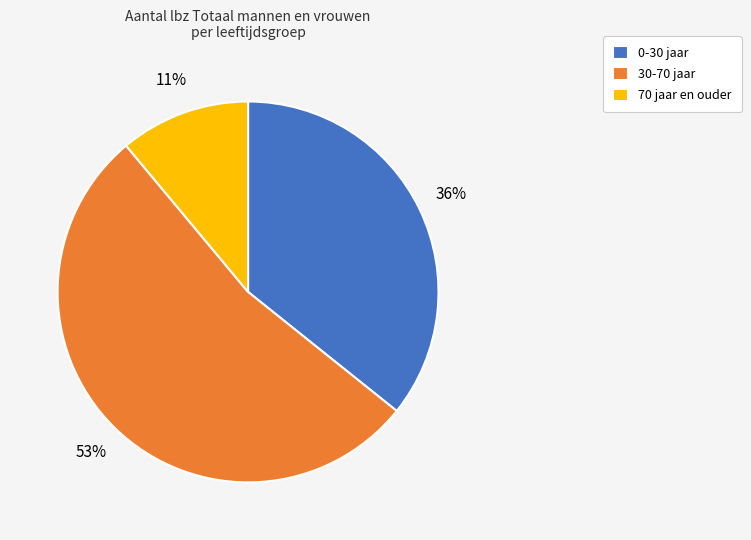

To the nearest percent, what portion does 0-30 jaar represent?

36%